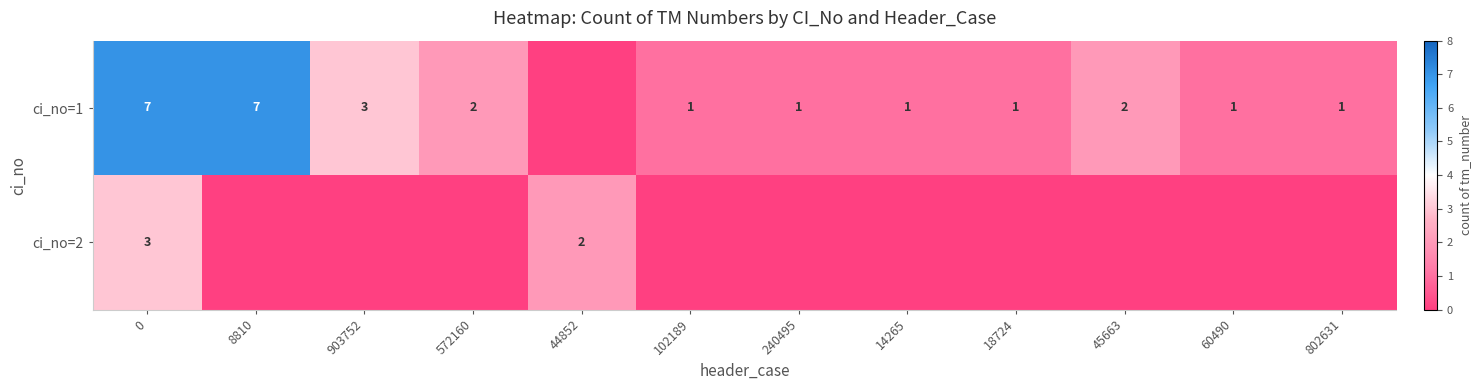

How many values in the row_1 series exceed 0?

2